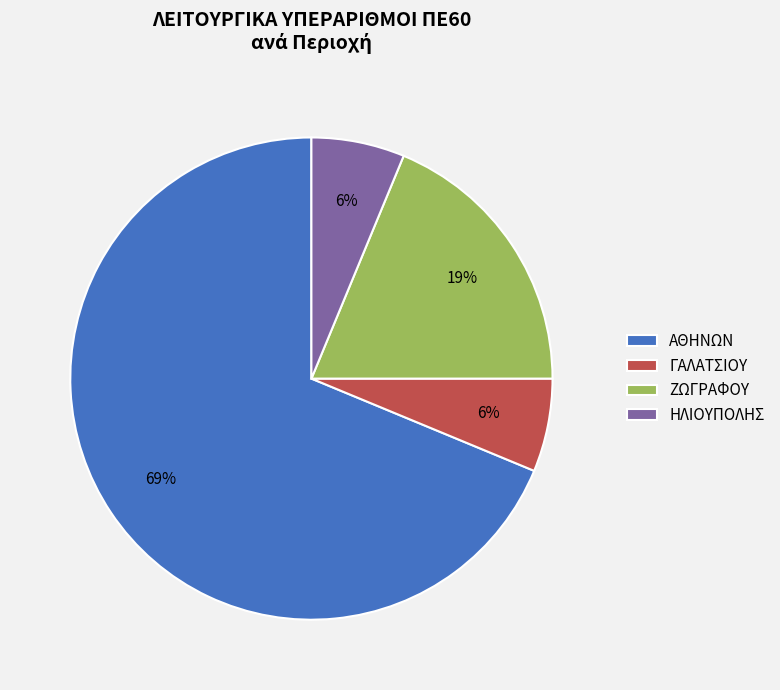

Which has a higher value, ΓΑΛΑΤΣΙΟΥ or ΑΘΗΝΩΝ?

ΑΘΗΝΩΝ